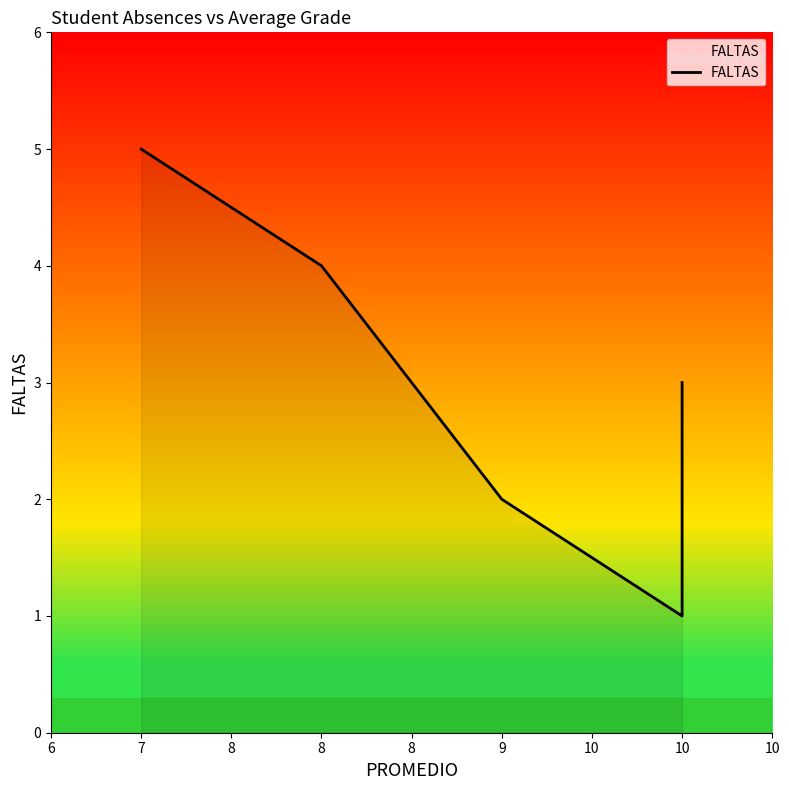

What is the difference between the maximum and second lowest values?

3